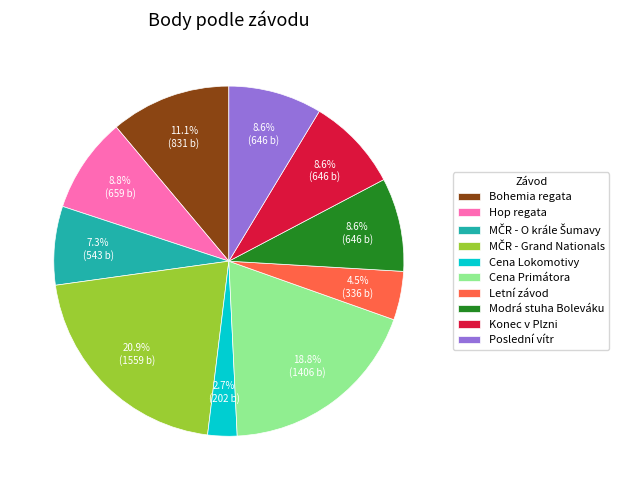

What is the ratio of the value at Cena Primátora to the value at Konec v Plzni?

2.2